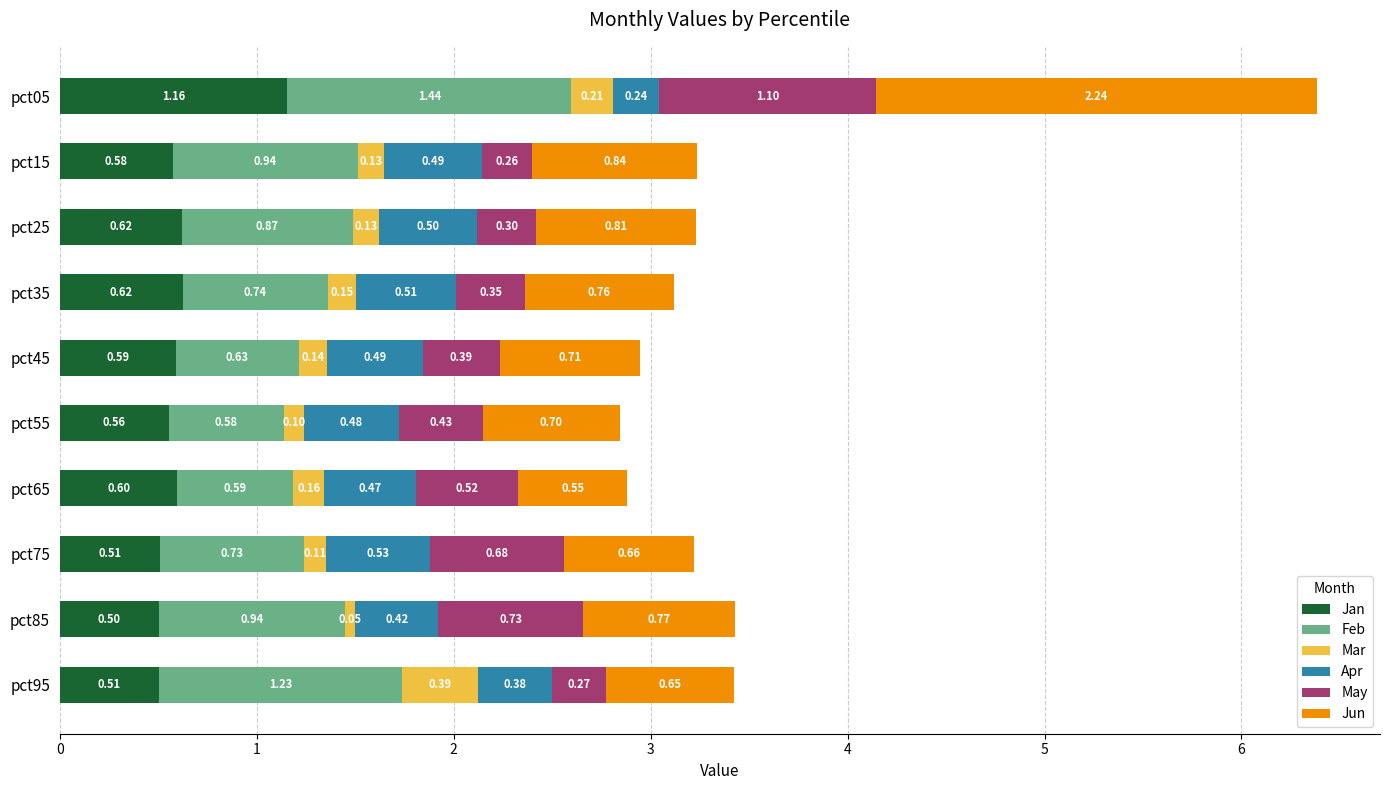

At which category is the sum across all series the highest?

pct05